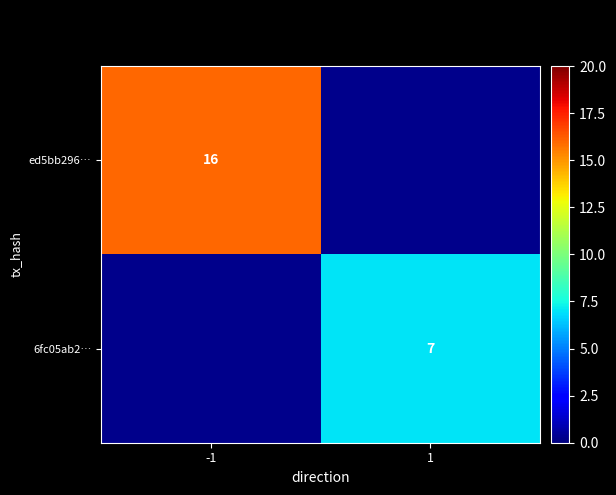

Which category has the highest value across all series?

-1